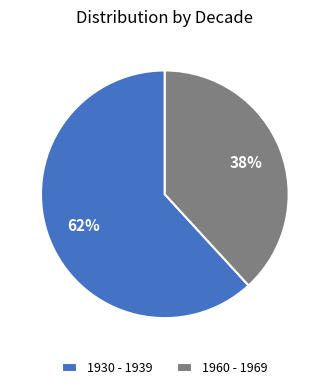

Do 1930 - 1939 and 1960 - 1969 together represent more than half of the pie?

Yes